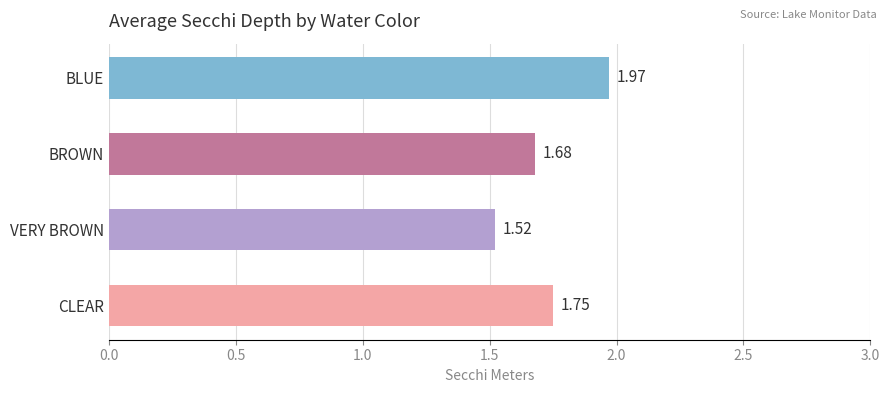

Which label corresponds to the smallest value in the chart?

VERY BROWN